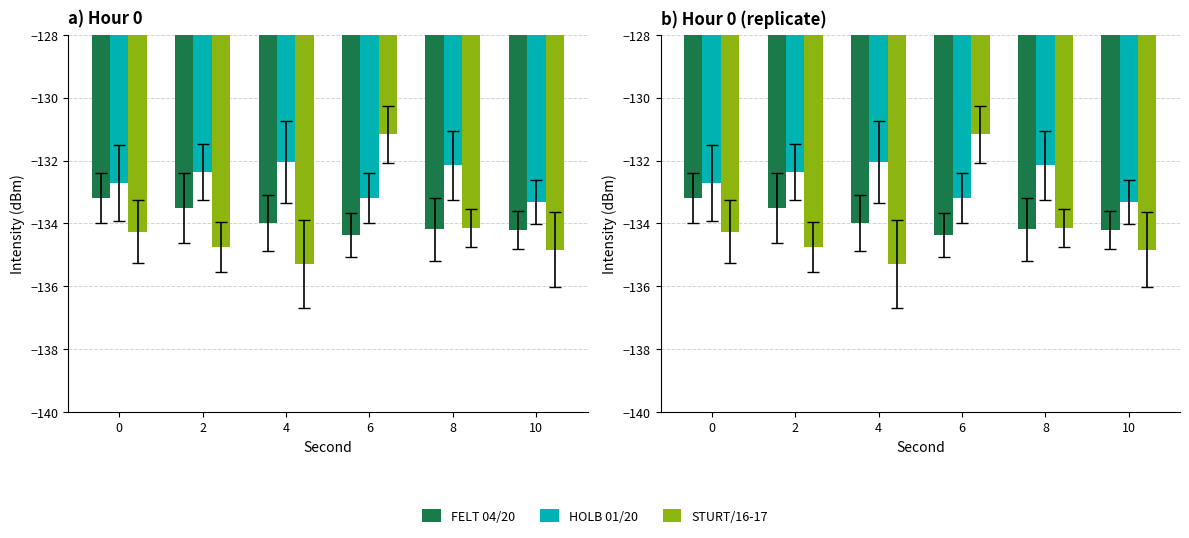

Reading left to right, list all the values displayed in this chart.

FELT 04/20: 0=-133.2	2=-133.5	4=-134.0	6=-134.4	8=-134.2	10=-134.2
HOLB 01/20: 0=-132.7	2=-132.4	4=-132.0	6=-133.2	8=-132.2	10=-133.3
STURT/16-17: 0=-134.3	2=-134.8	4=-135.3	6=-131.2	8=-134.2	10=-134.8